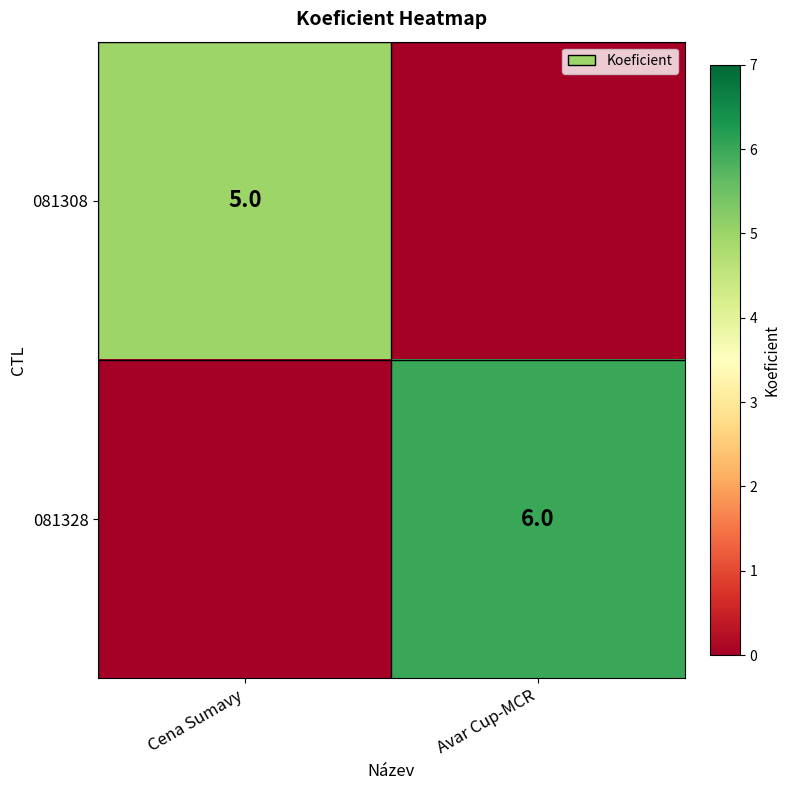

At which category is the sum across all series the highest?

Avar Cup-MCR